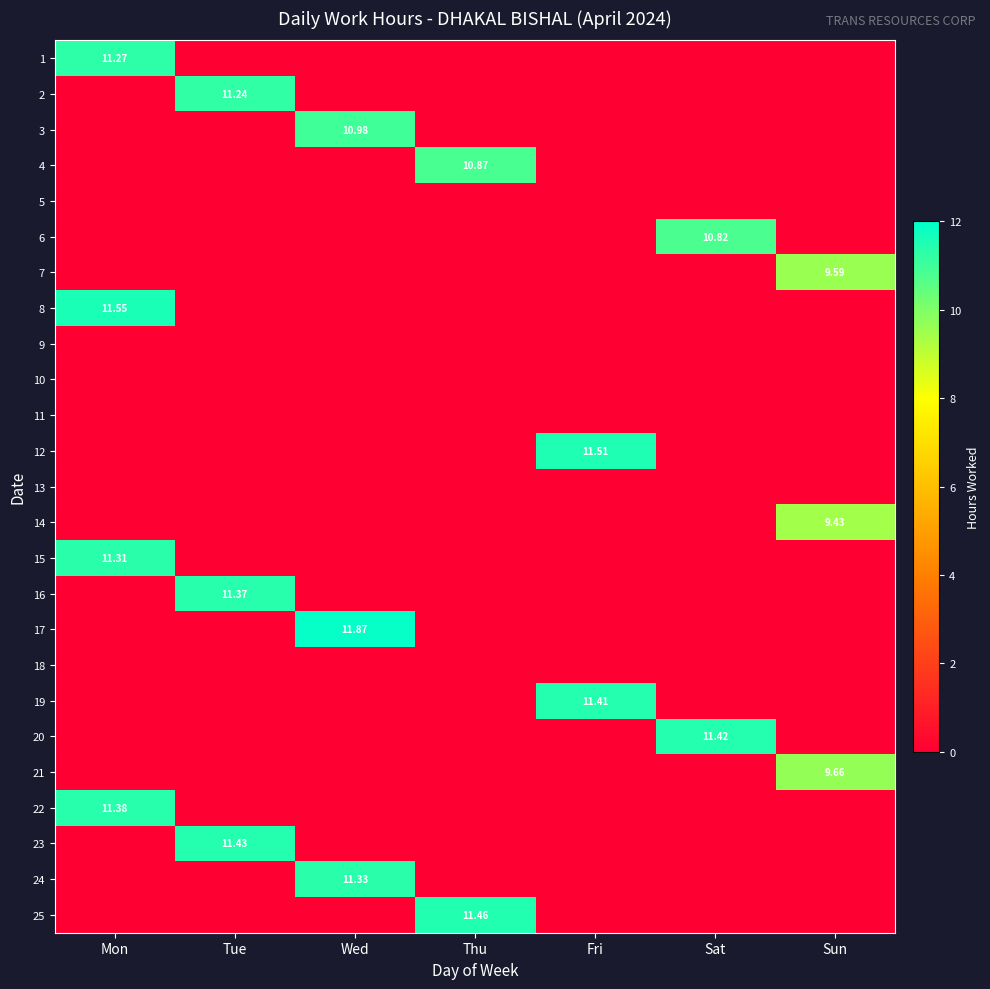

Is it true that 19 equals 0.0 at Tue?

True